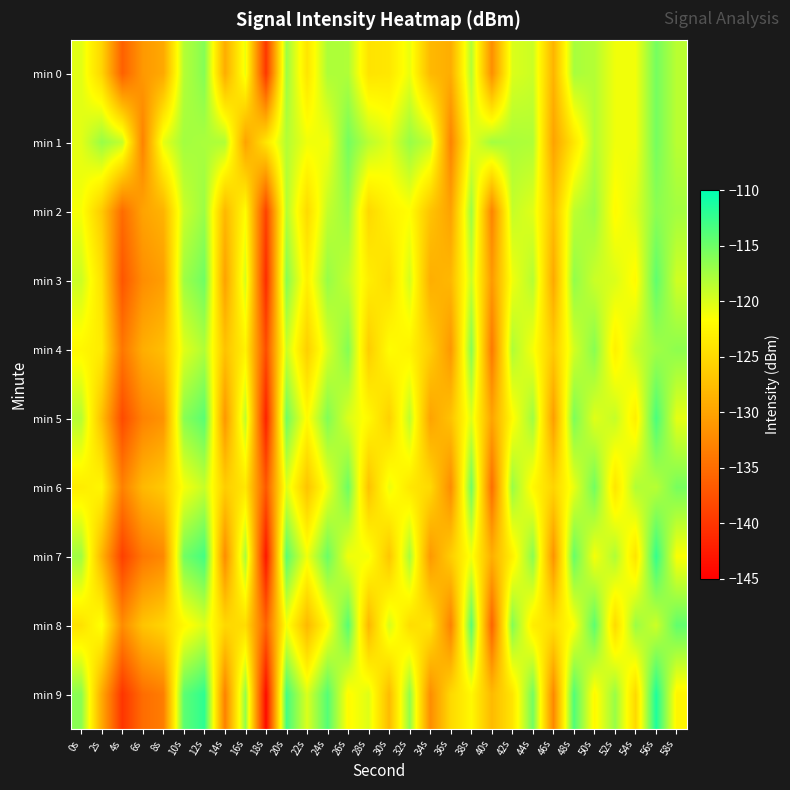

Which series has the largest total across all categories?

min 1